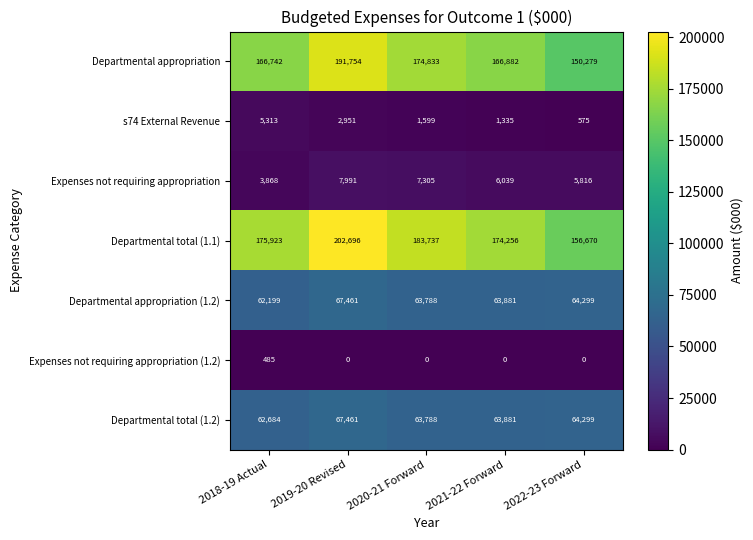

Which label corresponds to the largest value in the chart?

2019-20 Revised